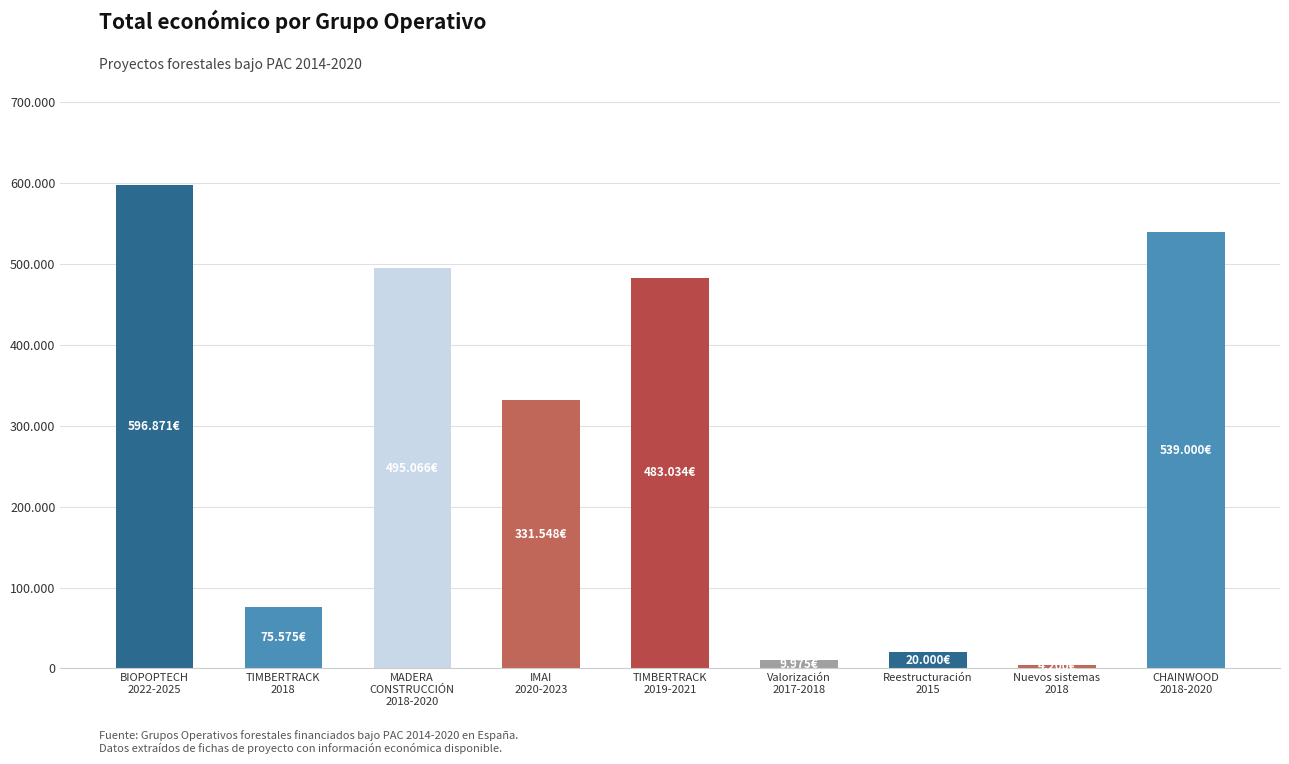

List the labels in order of value, smallest first.

Nuevos sistemas
2018, Valorización
2017-2018, Reestructuración
2015, TIMBERTRACK
2018, IMAI
2020-2023, TIMBERTRACK
2019-2021, MADERA
CONSTRUCCIÓN
2018-2020, CHAINWOOD
2018-2020, BIOPOPTECH
2022-2025